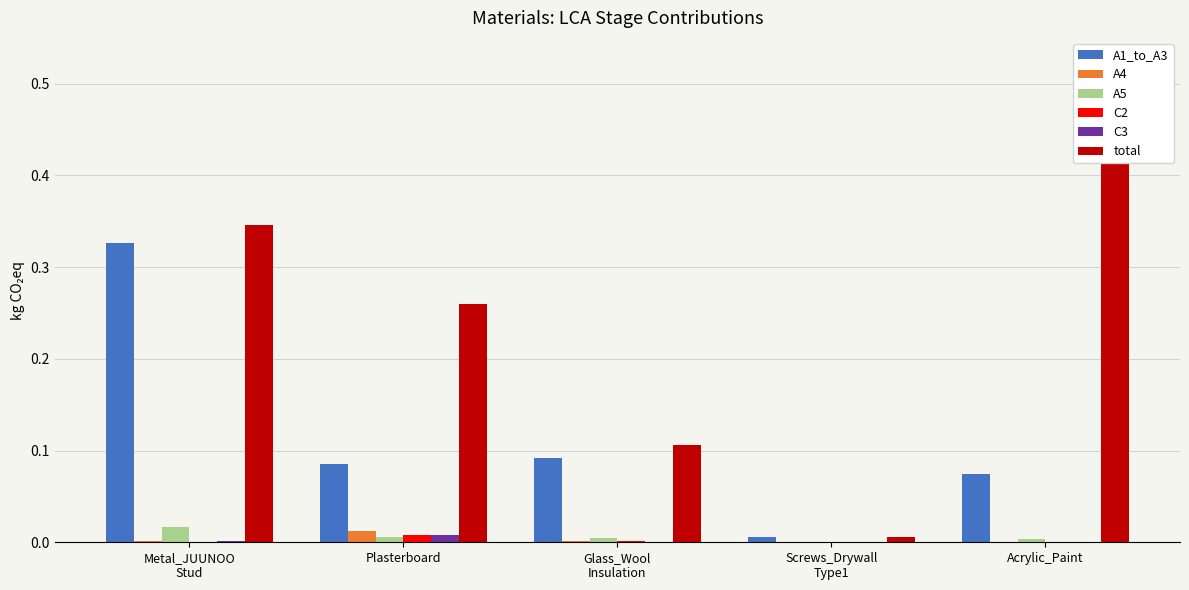

At how many categories does at least one series exceed 0?

5